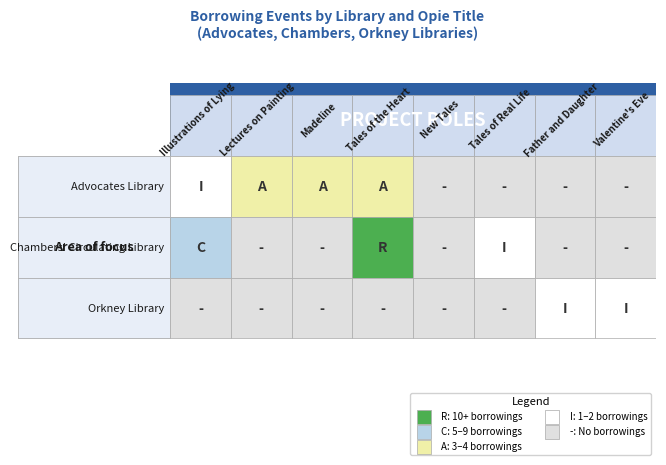

Which series has the largest total across all categories?

chambers